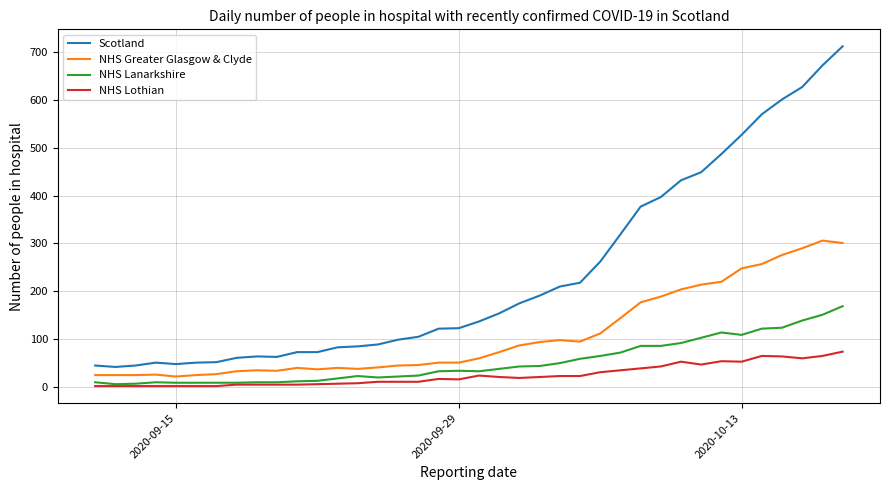

What is the sum of all Scotland values?

8891